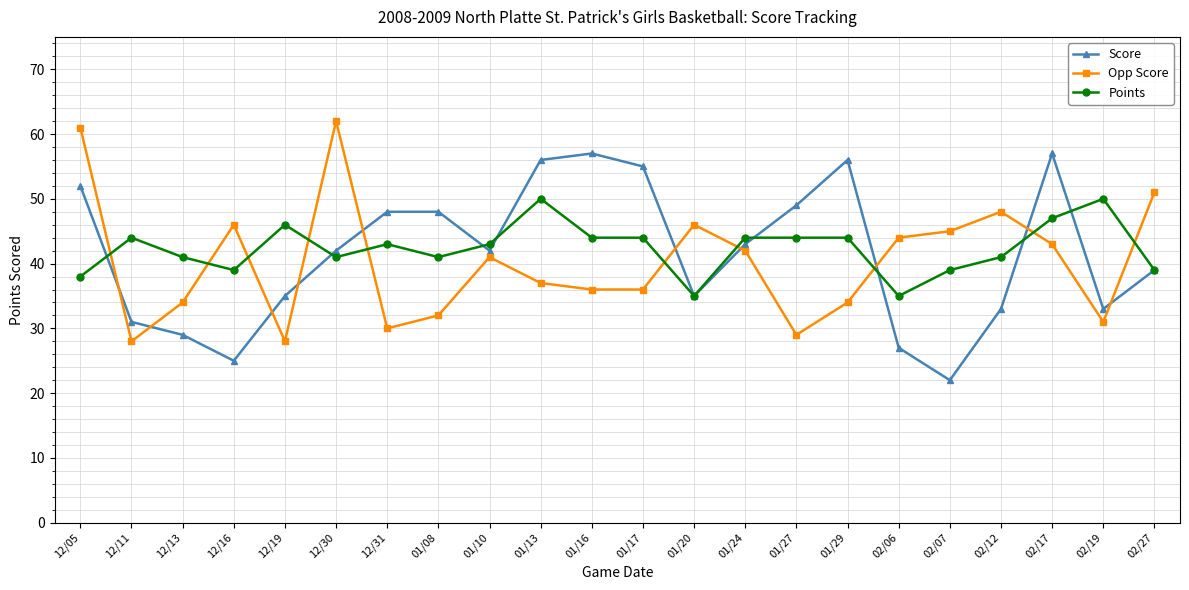

What position from the left is 12/13?

3